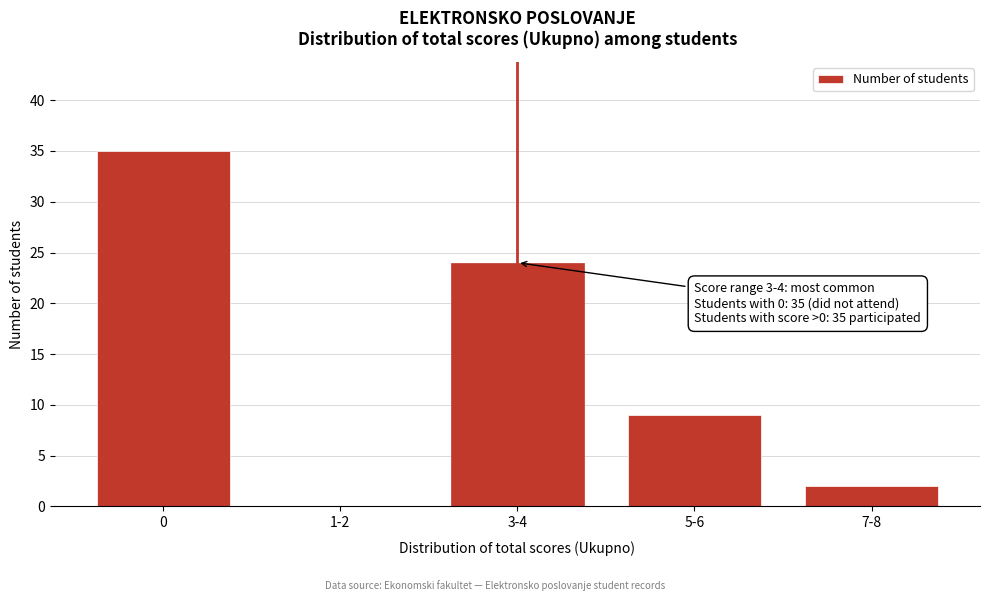

Reading left to right, what are all the values shown in this chart?

0=35	1-2=0	3-4=24	5-6=9	7-8=2